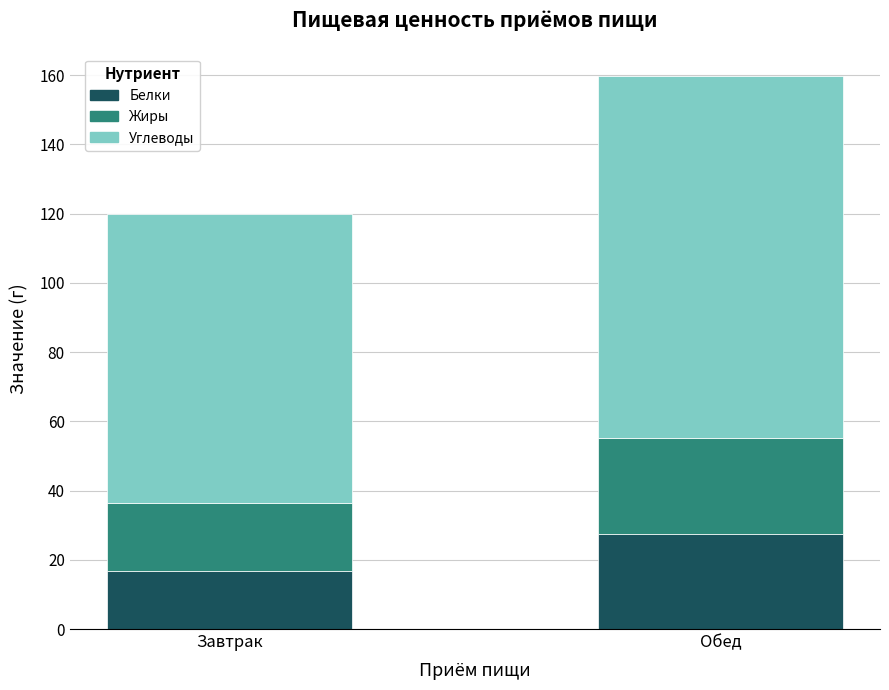

What is the total value across all series at Обед?

159.9